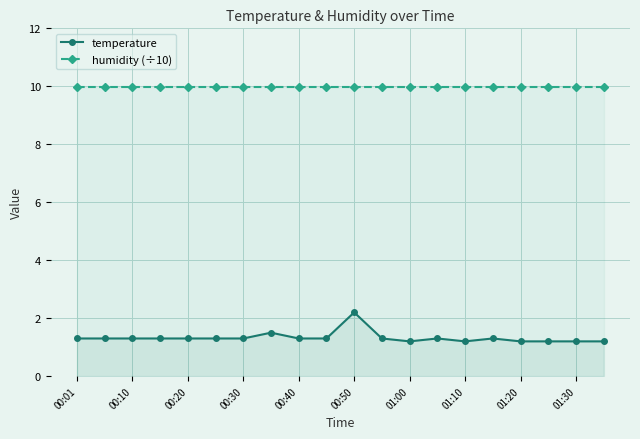

At how many categories does at least one series exceed 5?

20